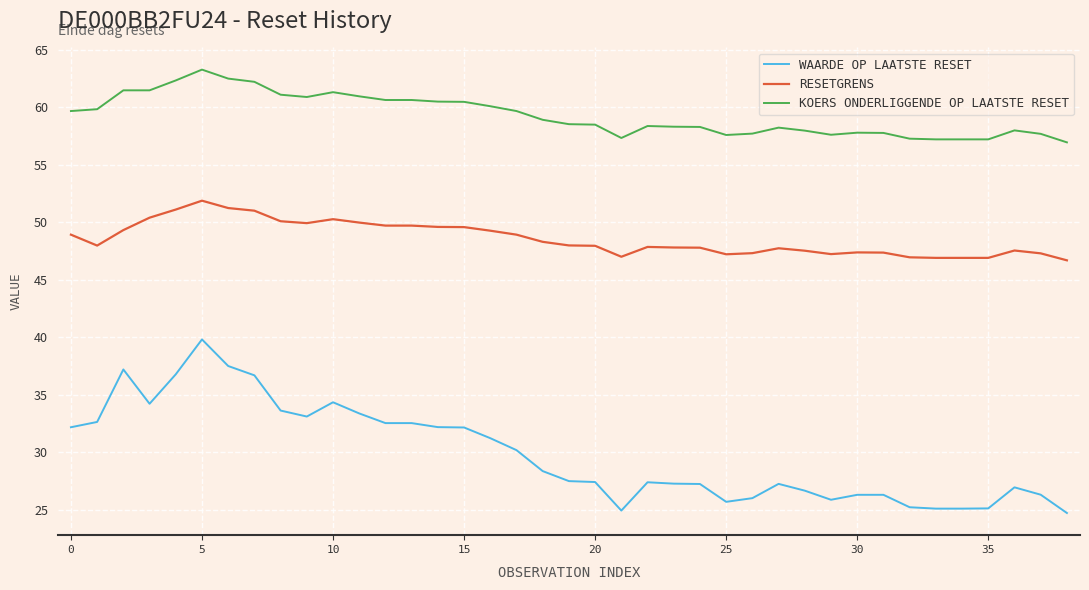

What is the smallest value displayed?

24.7